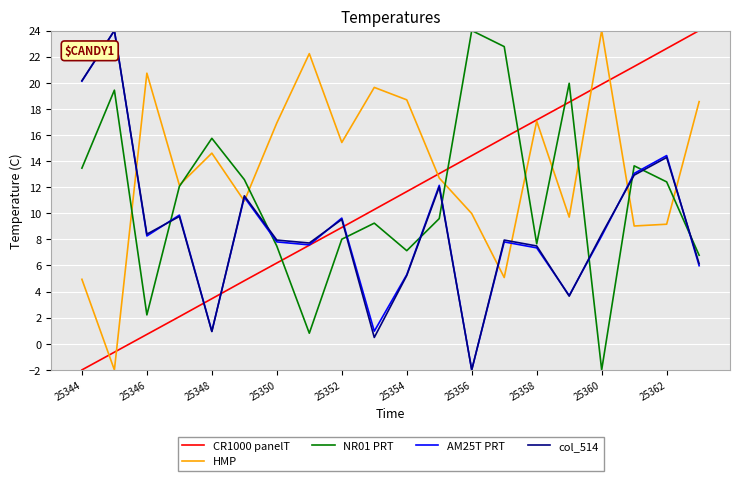

Which series has the largest total across all categories?

HMP